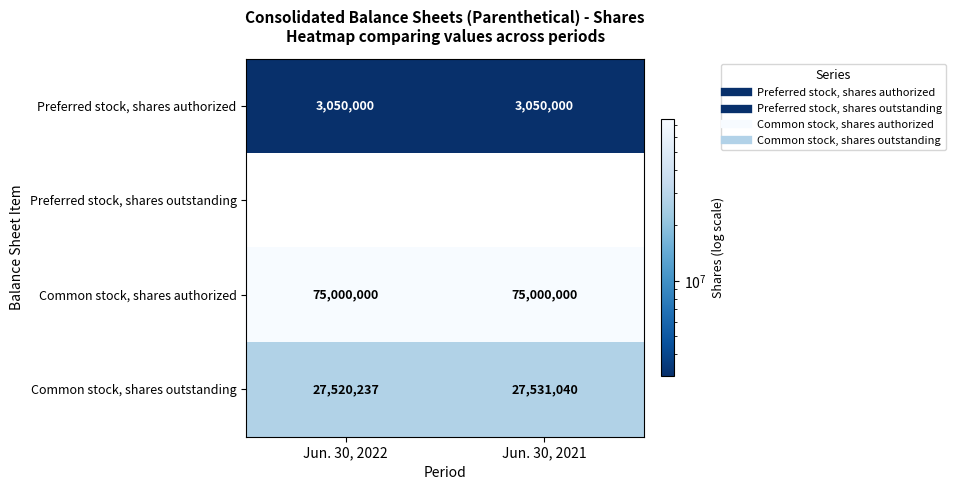

Read the Common stock, shares authorized value at Jun. 30, 2022.

75000000